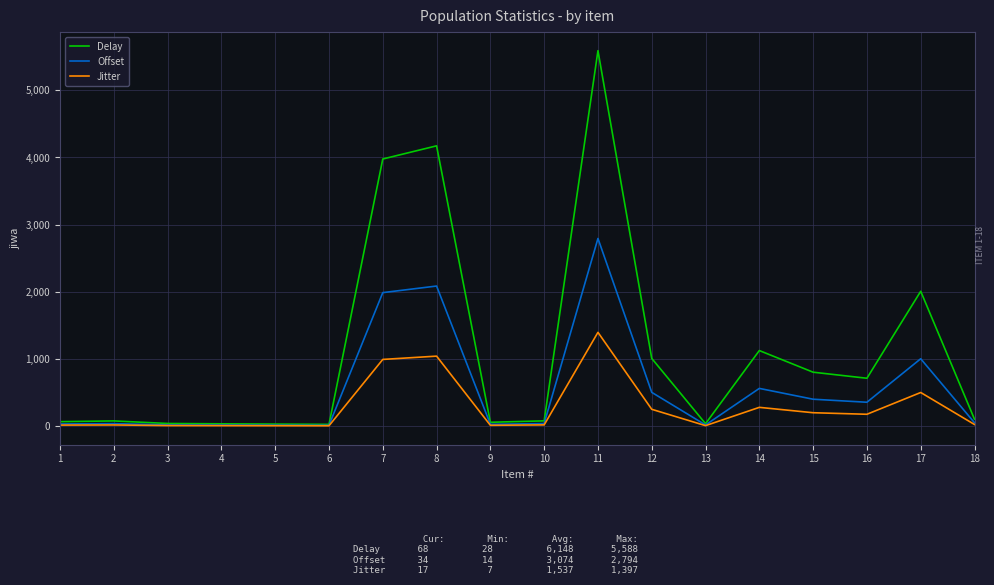

The value of Delay at 12 is 588. True or false?

False